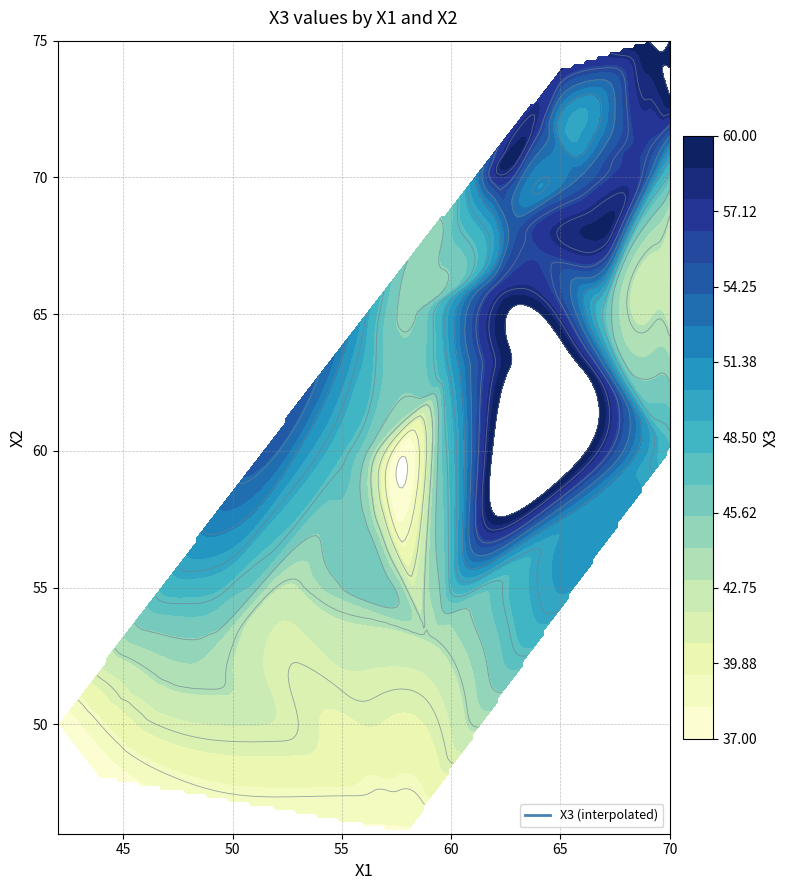

Which series has the widest spread of values?

X2